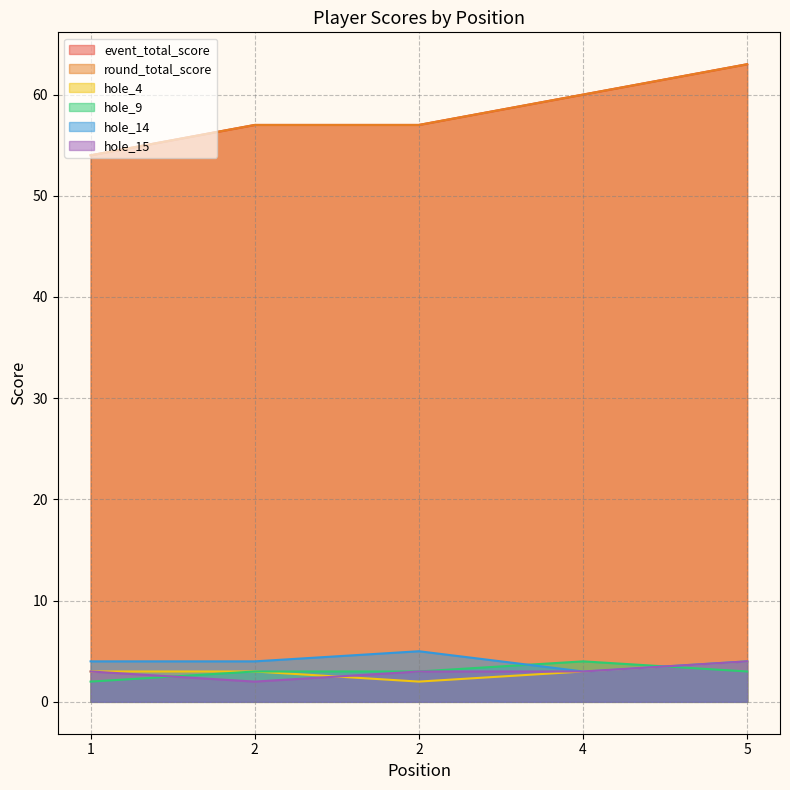

How many values in the round_total_score series are below 57?

1